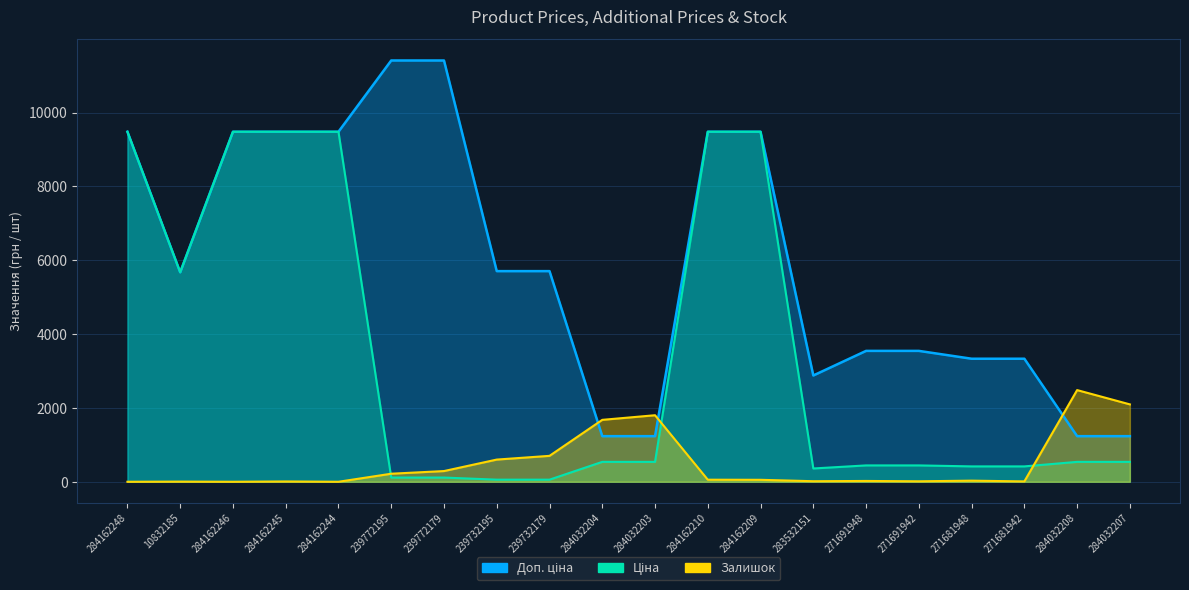

Which category has the highest value in the Доп. ціна series?

239772195